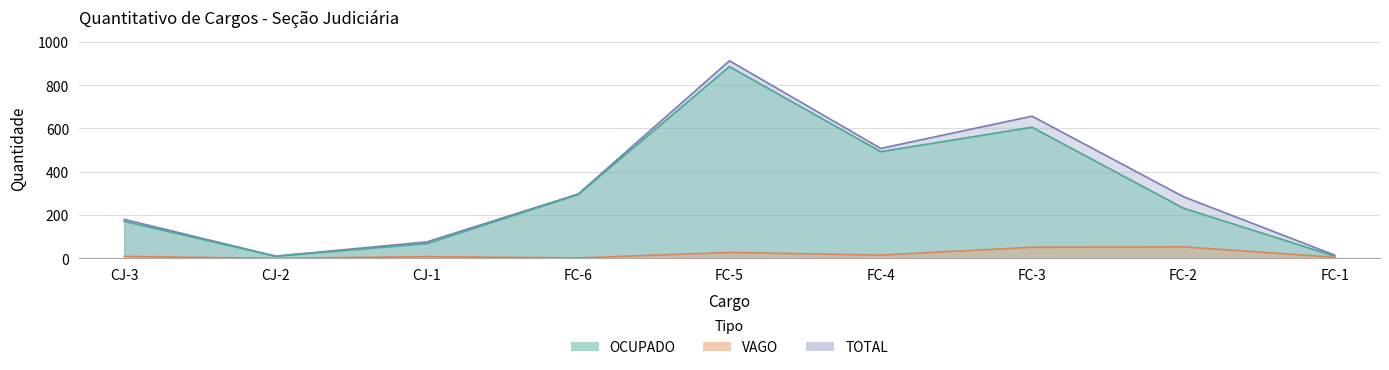

At which category does VAGO reach its first local peak?

CJ-1